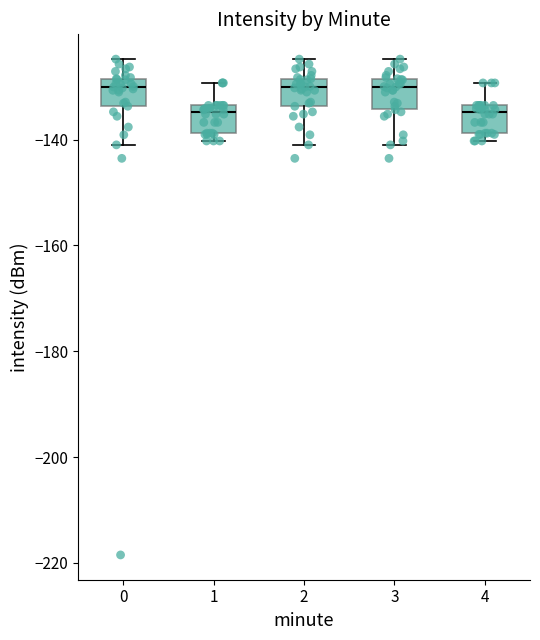

Where does the lower whisker of the box at x = 2 end on the y-axis? The values are not printed on the chart, so give them approximately, as read against the axis.

-142